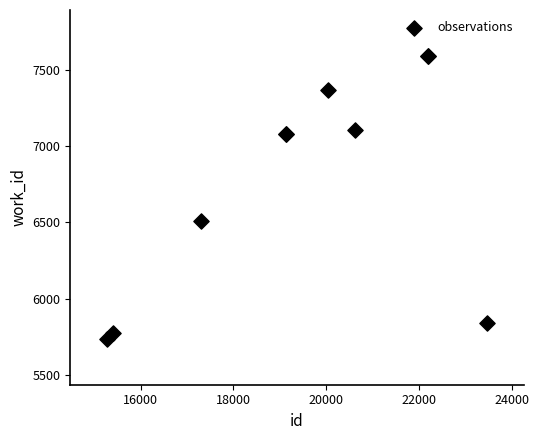

What Y value in the scatter plot is closest to 6663?

6506